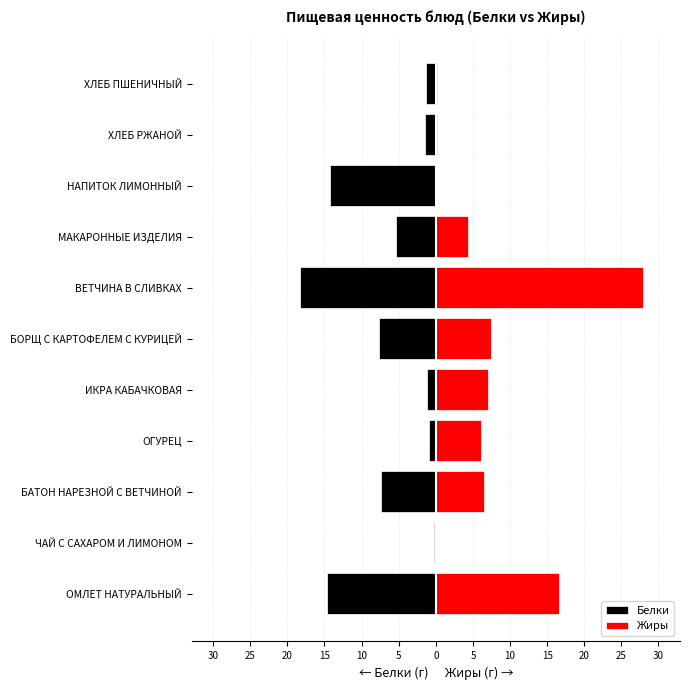

Does the chart contain stacked bars?

No